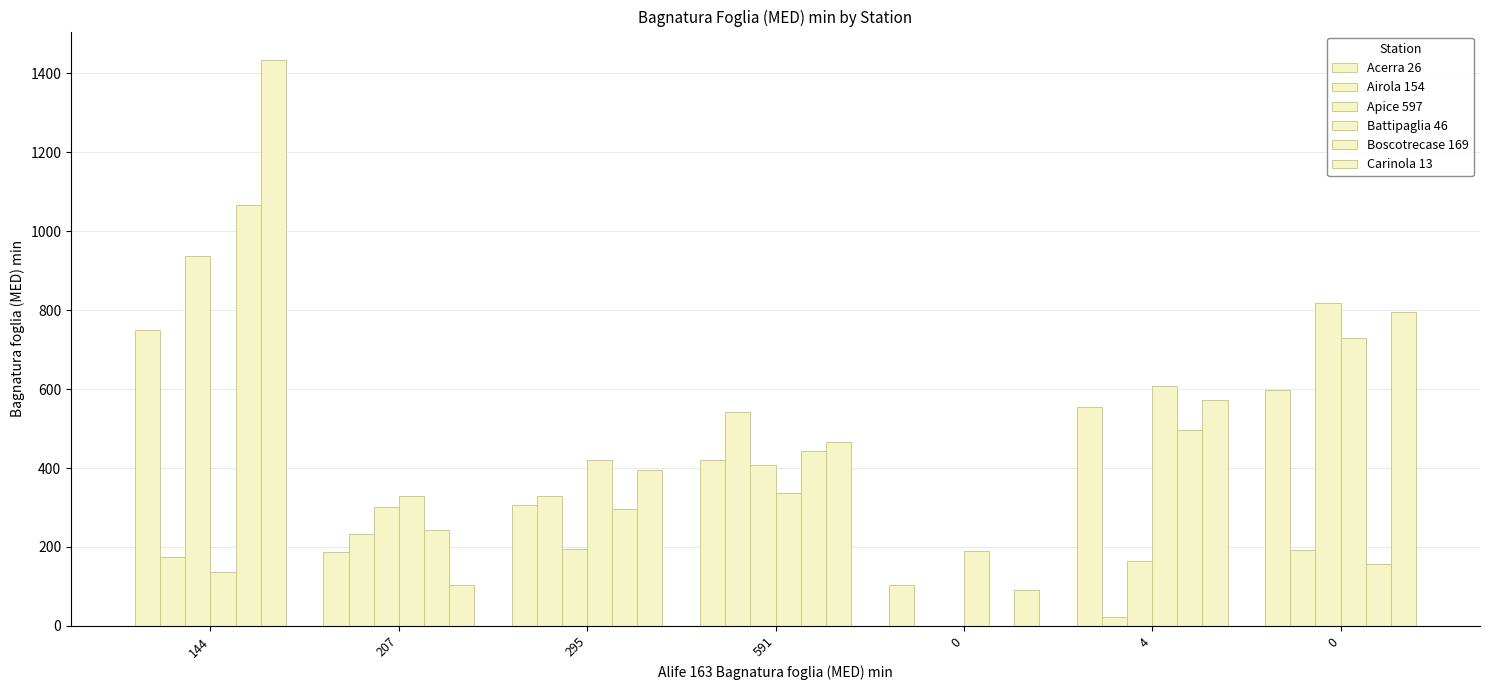

The Airola 154 series shows 104.9 at 207. True or false?

False